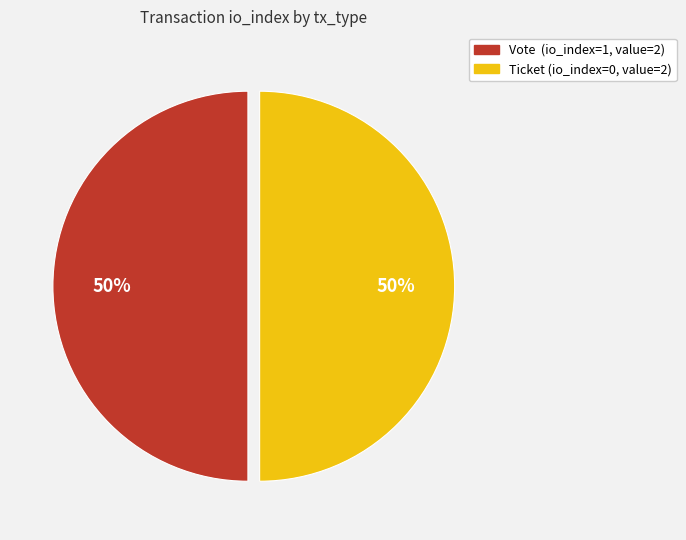

Count the number of slices in the pie.

2